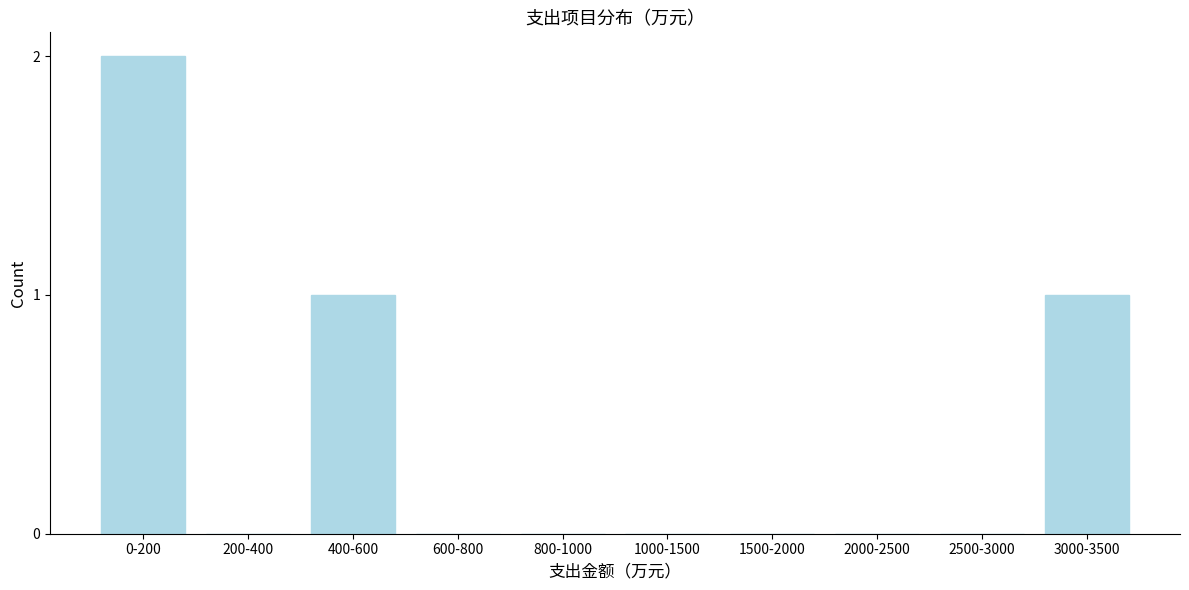

Reading right to left, what are all the values shown in this chart?

3000-3500=1	2500-3000=0	2000-2500=0	1500-2000=0	1000-1500=0	800-1000=0	600-800=0	400-600=1	200-400=0	0-200=2